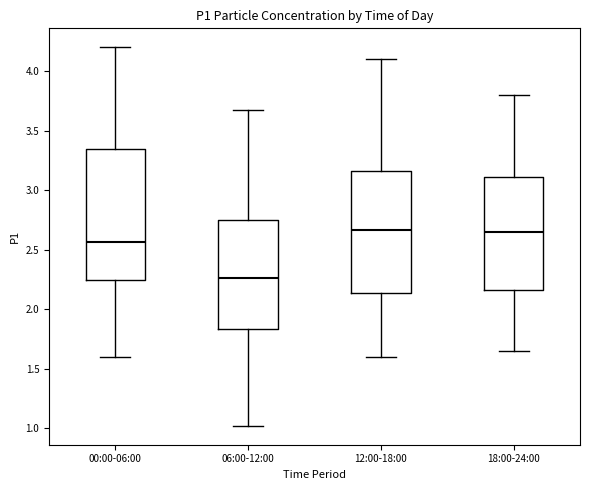

Comparing the boxes themselves (not the whiskers), which one is the tallest?

00:00-06:00